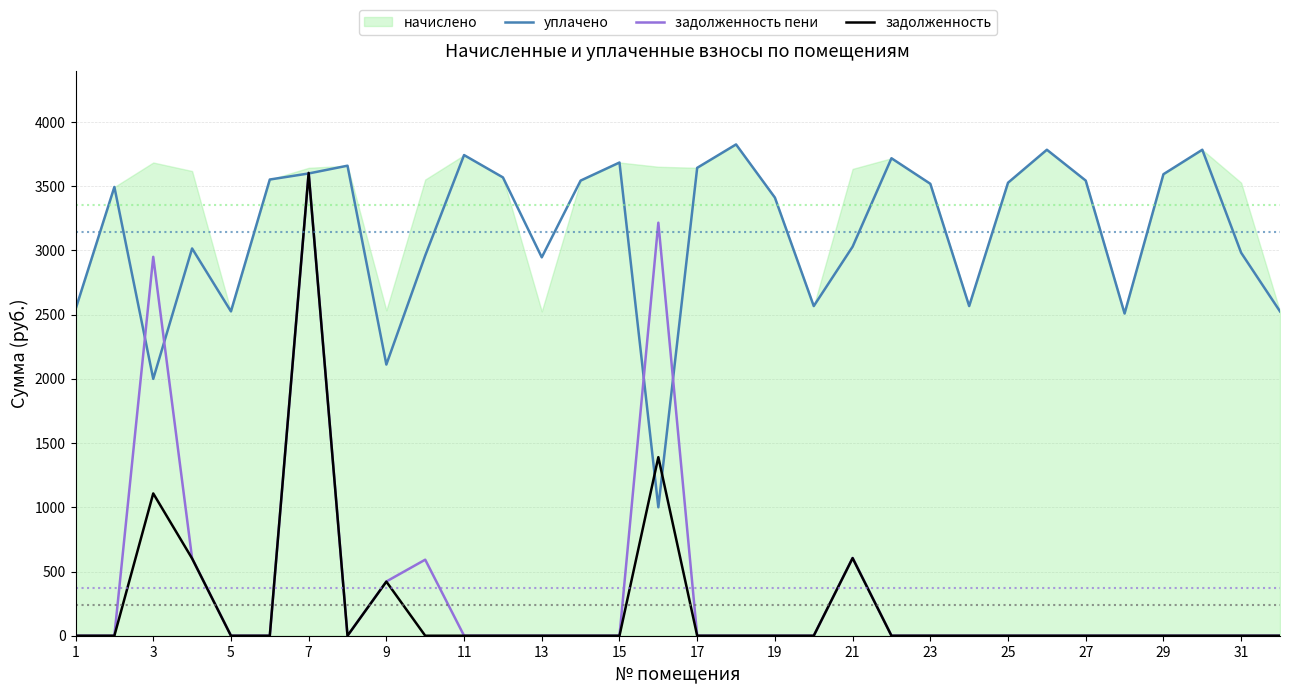

Which series has the largest range (max minus min)?

задолженность пени